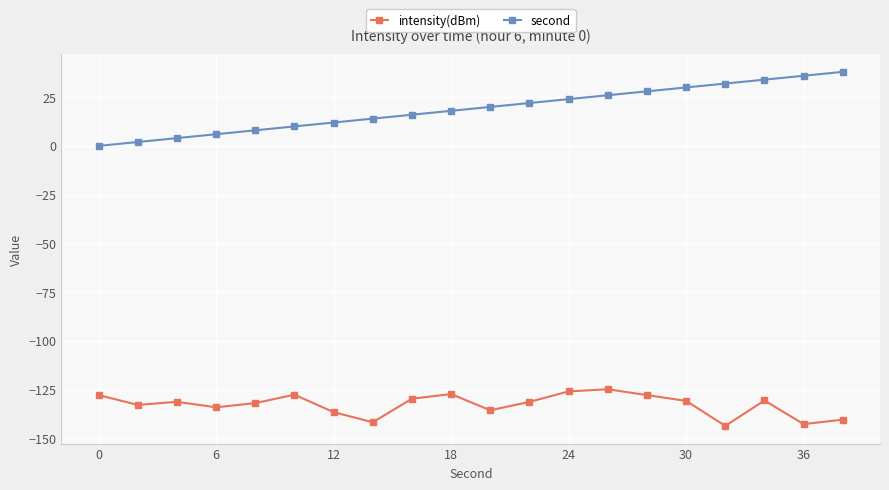

Rank the series by their average value, from highest to lowest.

second, intensity(dBm)